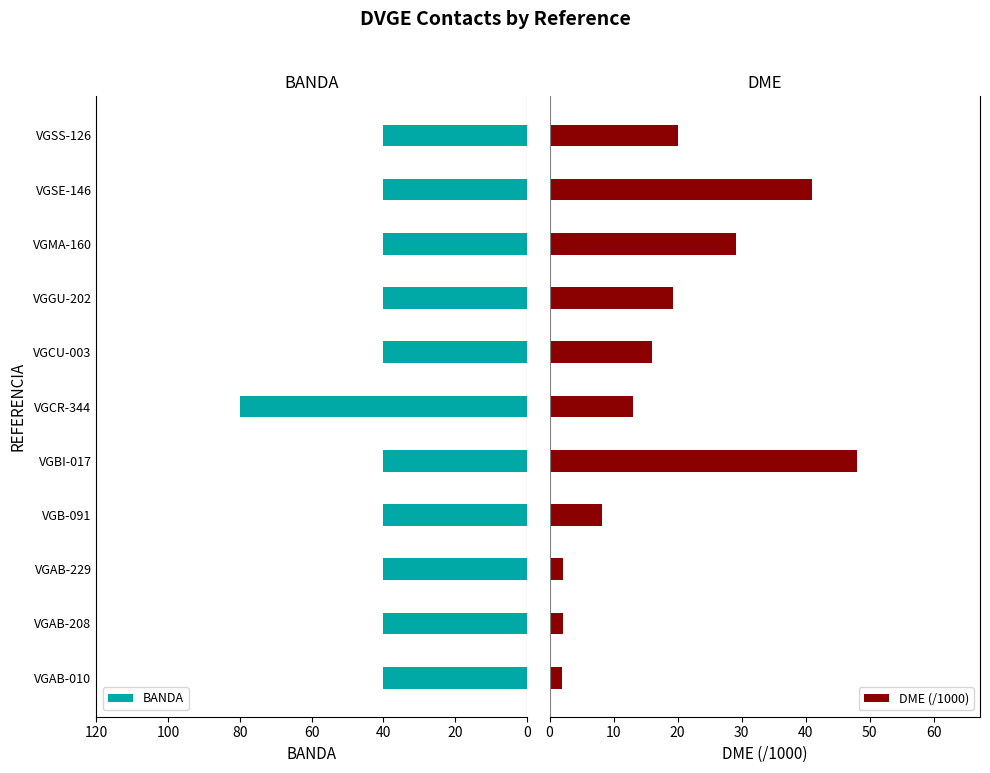

What is the difference between the maximum and minimum values in the BANDA series?

40